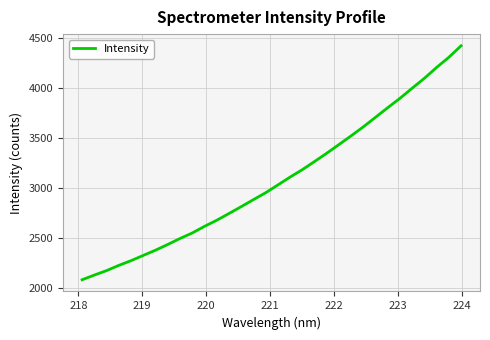

What is the minimum value shown in the chart?

2080.6